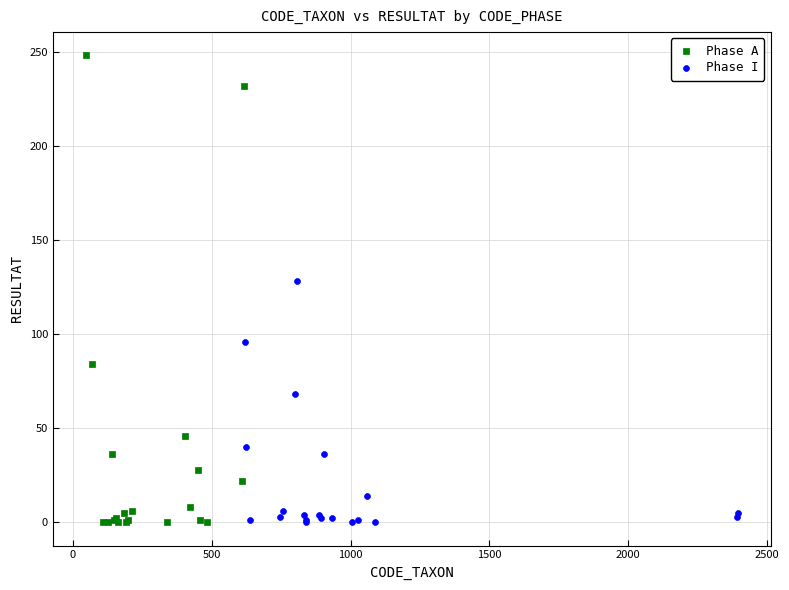

Which series has the largest Y range (max minus min)?

Phase A